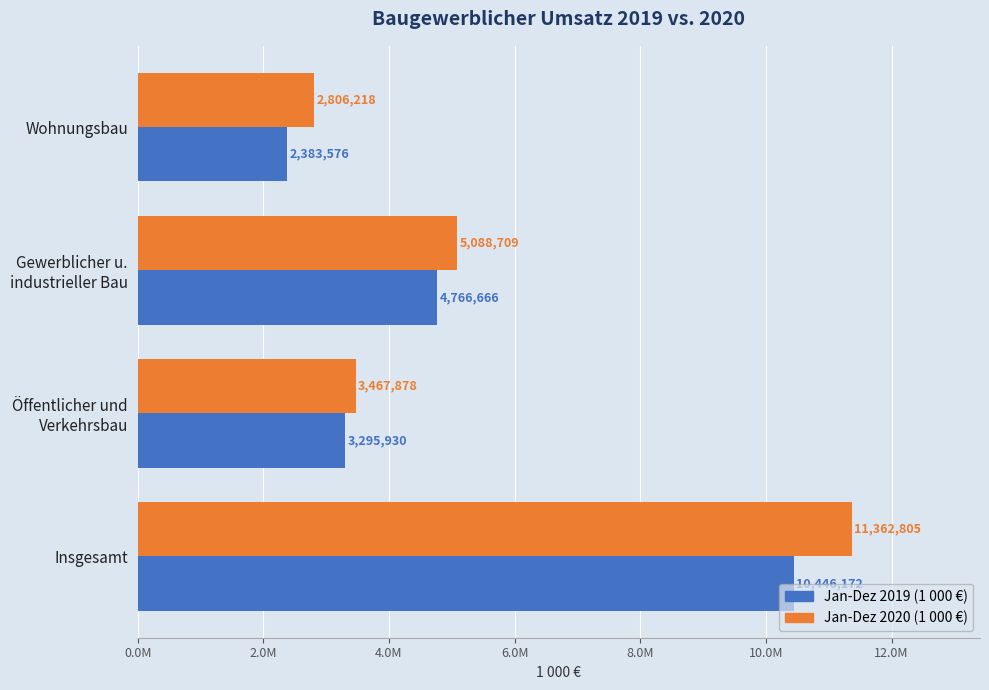

At which category does the chart reach its peak across all series?

Insgesamt